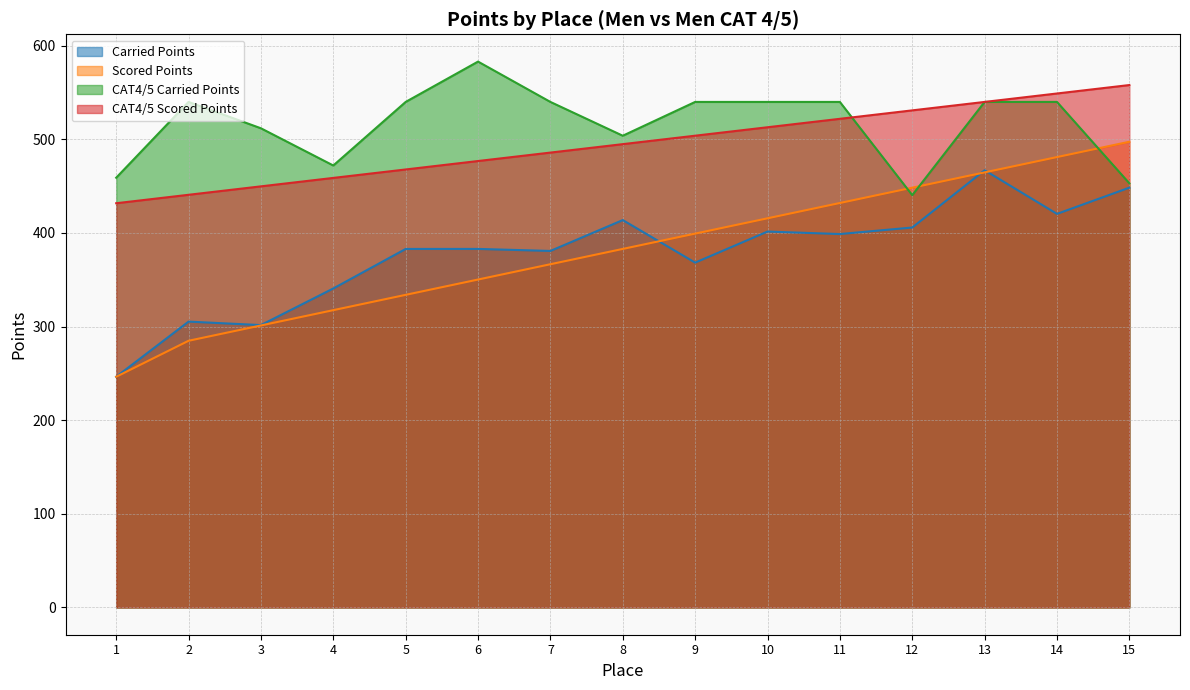

The CAT4/5 Carried Points series shows 298.6 at 1. True or false?

False